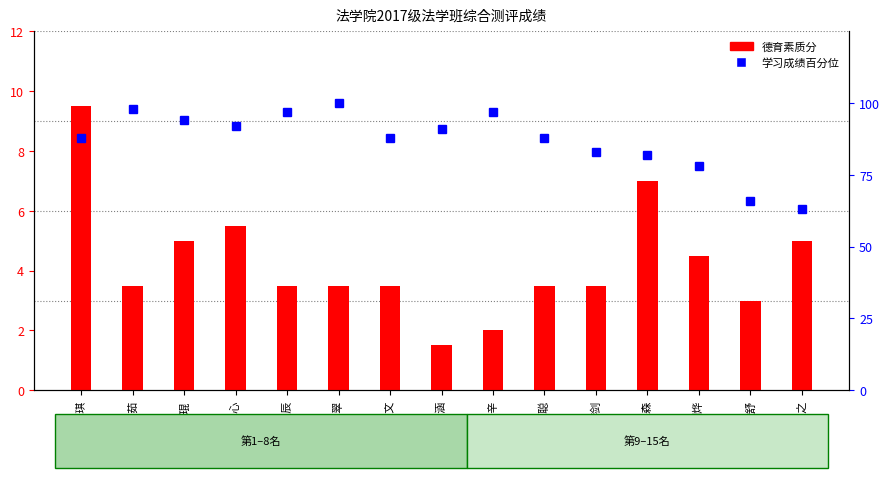

At which label does 德育素质分 reach its peak?

赵硕琪